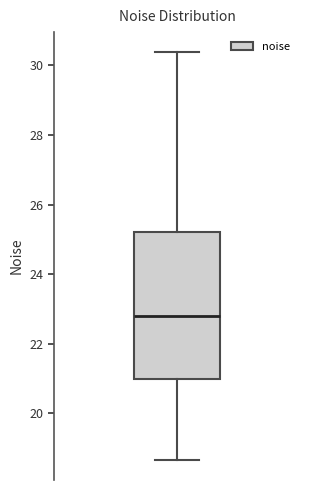

Transcribe this box plot: give where the median line is, the range the box spans, and where the two whiskers end, as read against the y-axis. The values are not printed on the chart, so give them approximately, as read against the axis.

median 22.8, box 21.0 to 25.2, whiskers 18.6 to 30.4